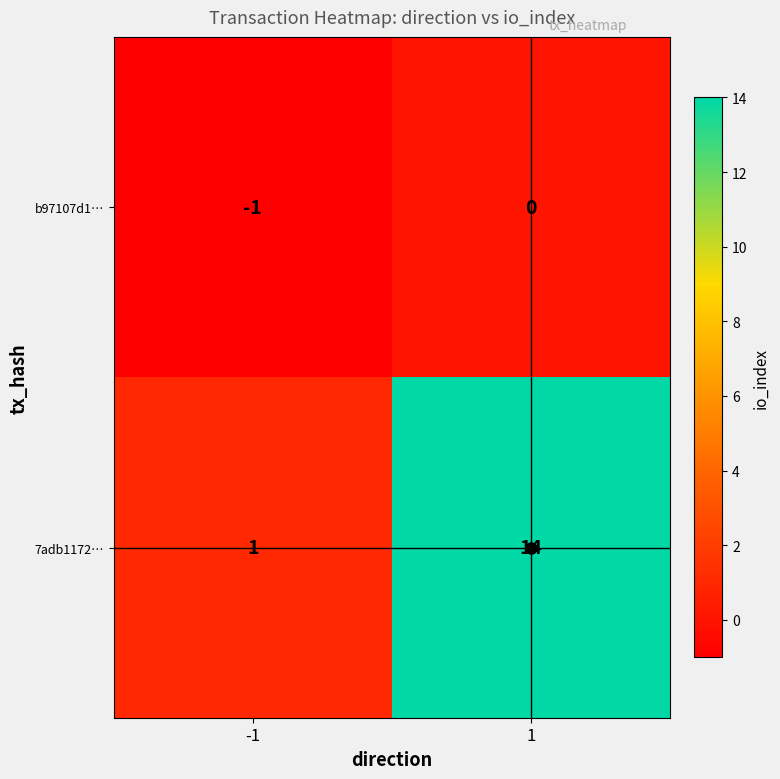

What is the difference between the 7adb1172… values at 1 and -1?

13